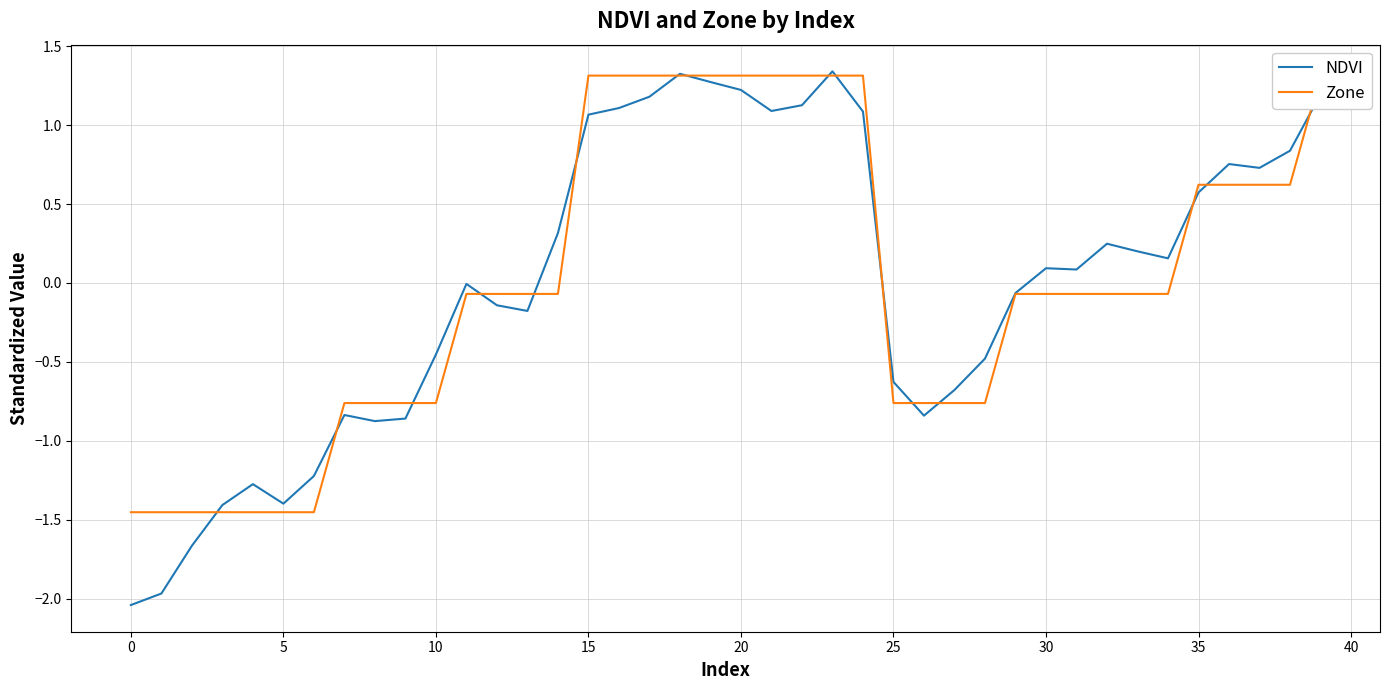

True or false: NDVI has more than 0 points higher than both neighbors.

True